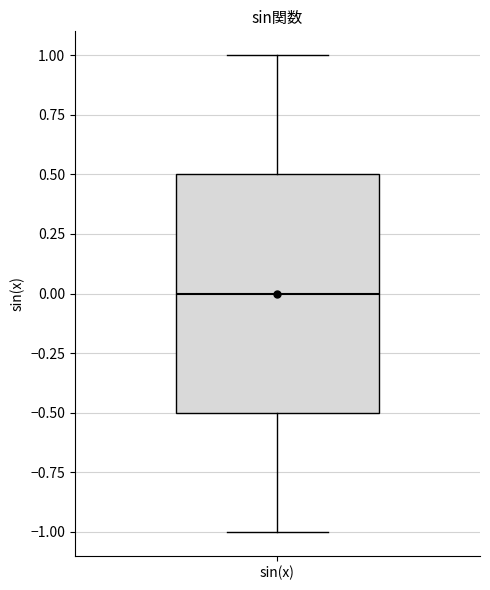

Where does the median line of the box for sin(x) sit on the y-axis? The values are not printed on the chart, so give them approximately, as read against the axis.

0.0